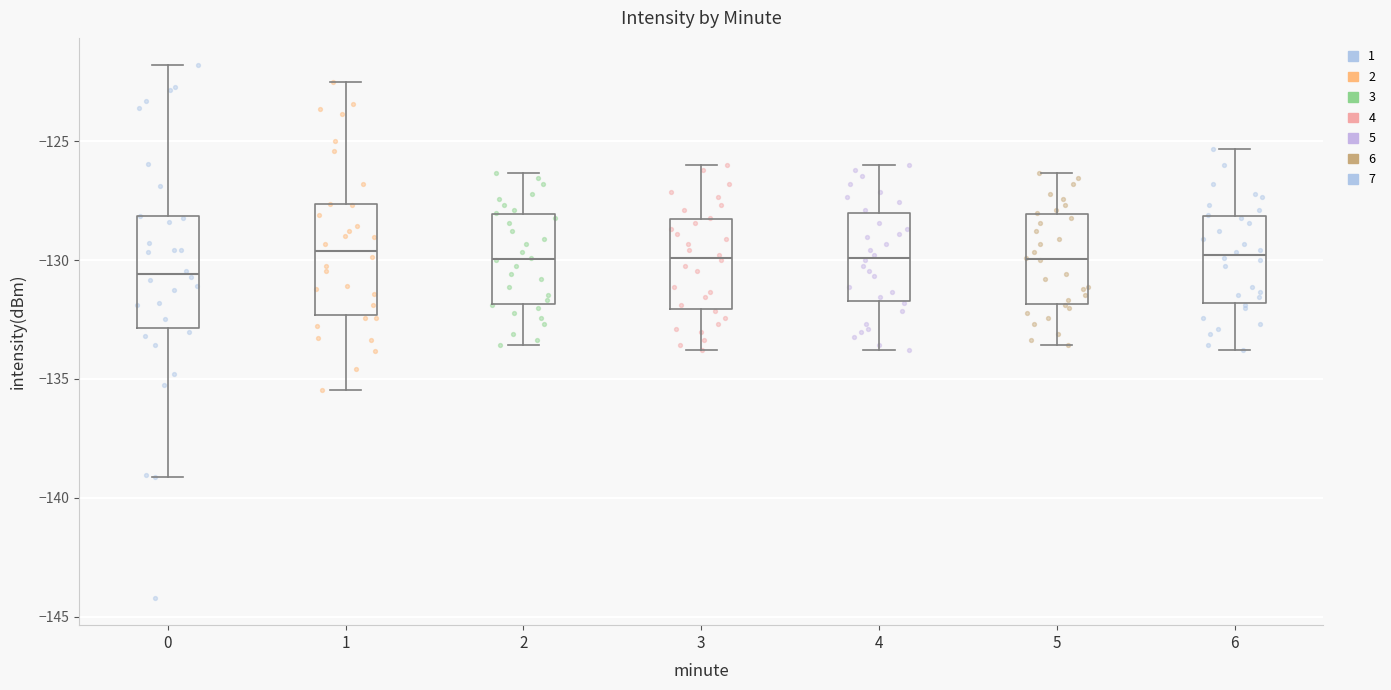

Where is the upper edge of the box at x = 4 on the y-axis? The values are not printed on the chart, so give them approximately, as read against the axis.

-128.0